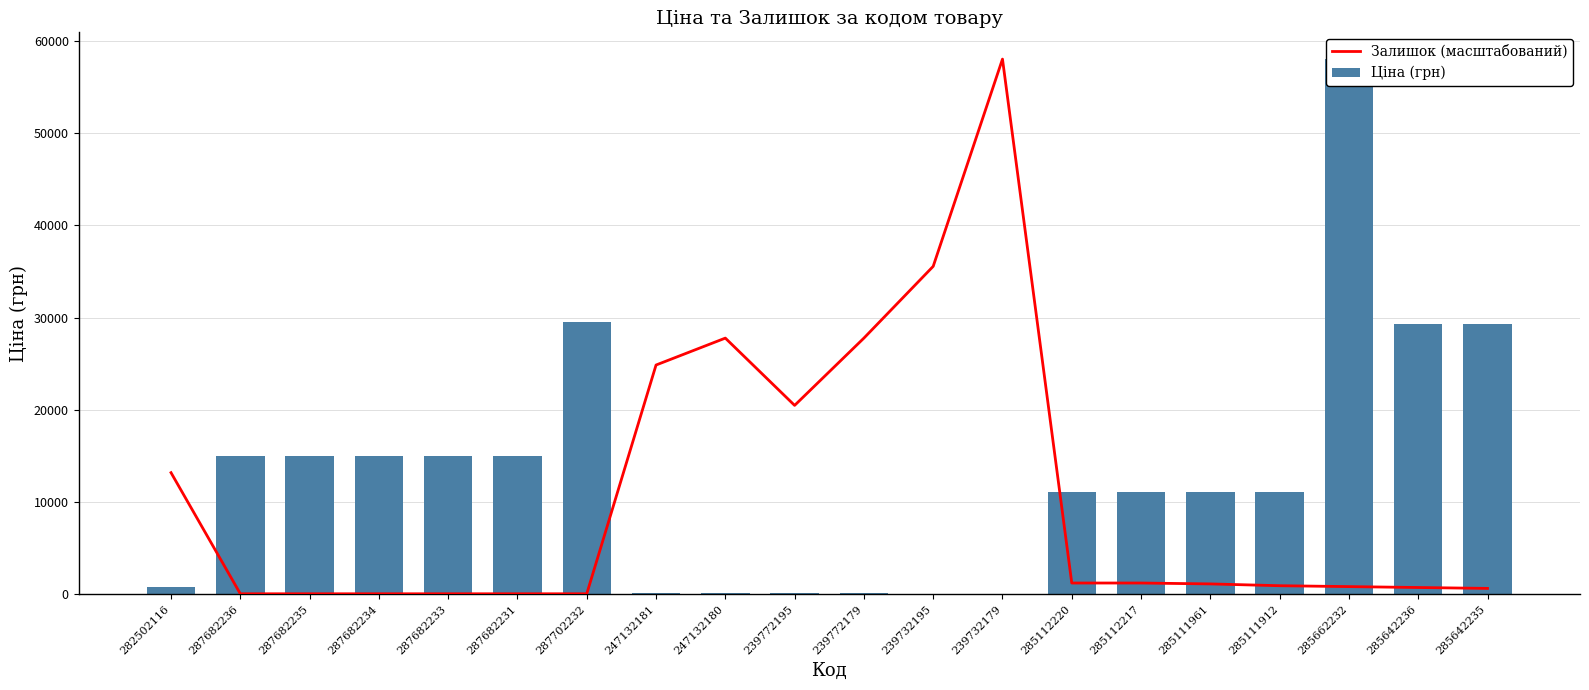

Where does the Залишок (масштабований) series first go above 1126?

282502116